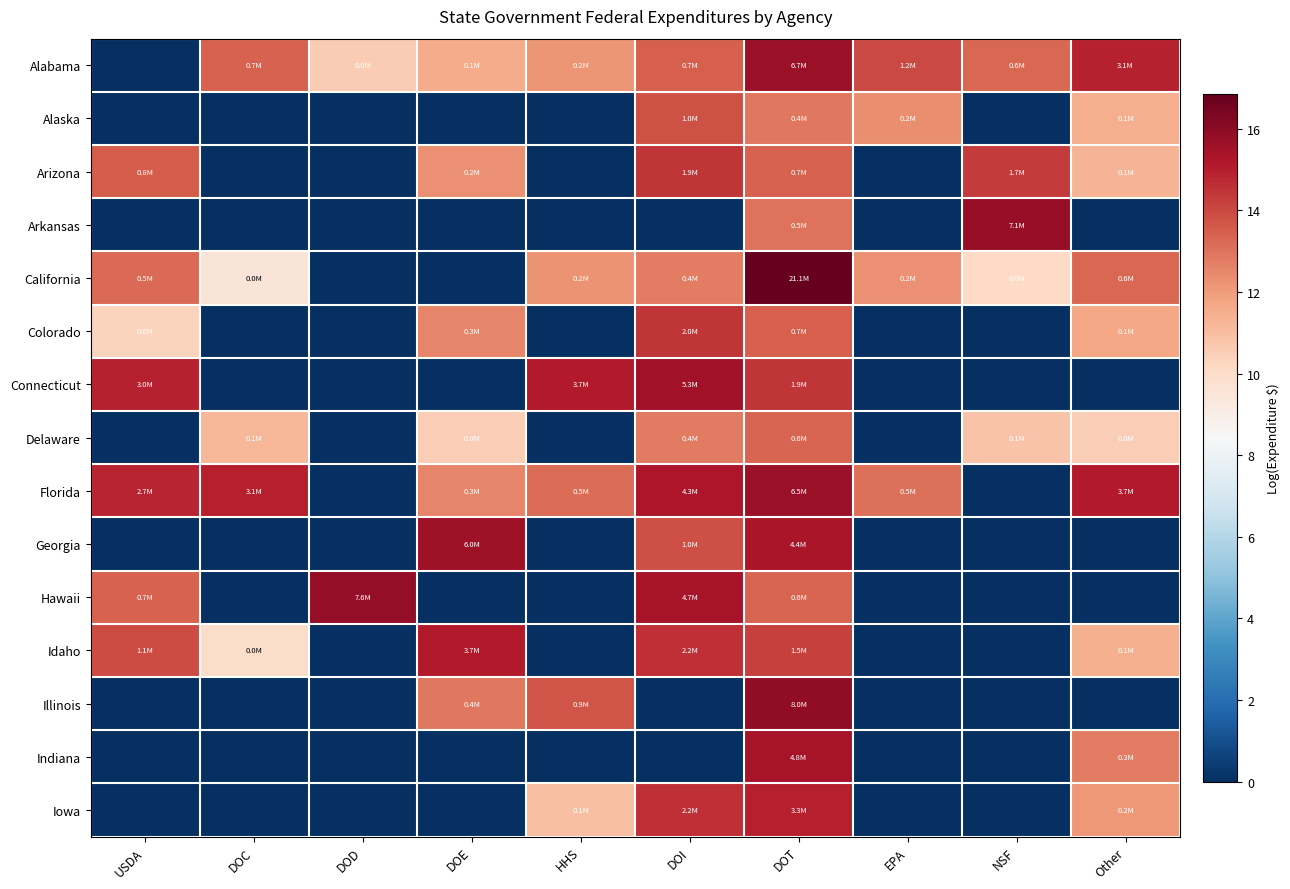

How many data points does each series have?

10